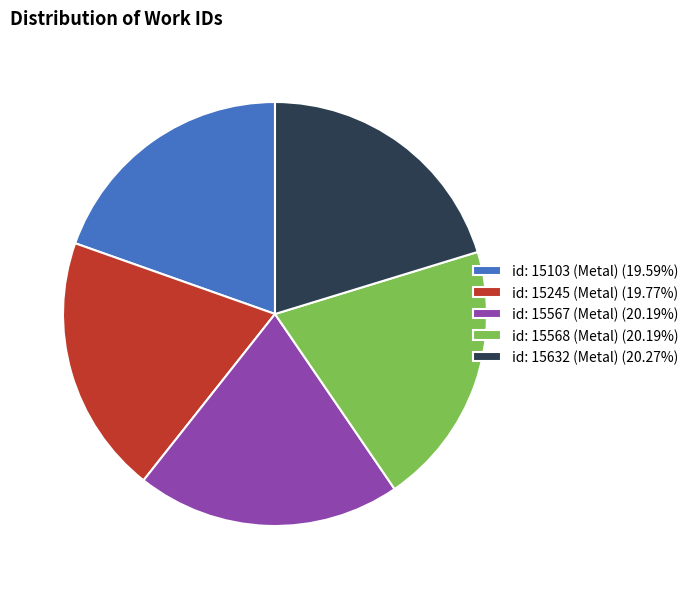

The id: 15103 (Metal) slice represents 8% of the pie. True or false?

False